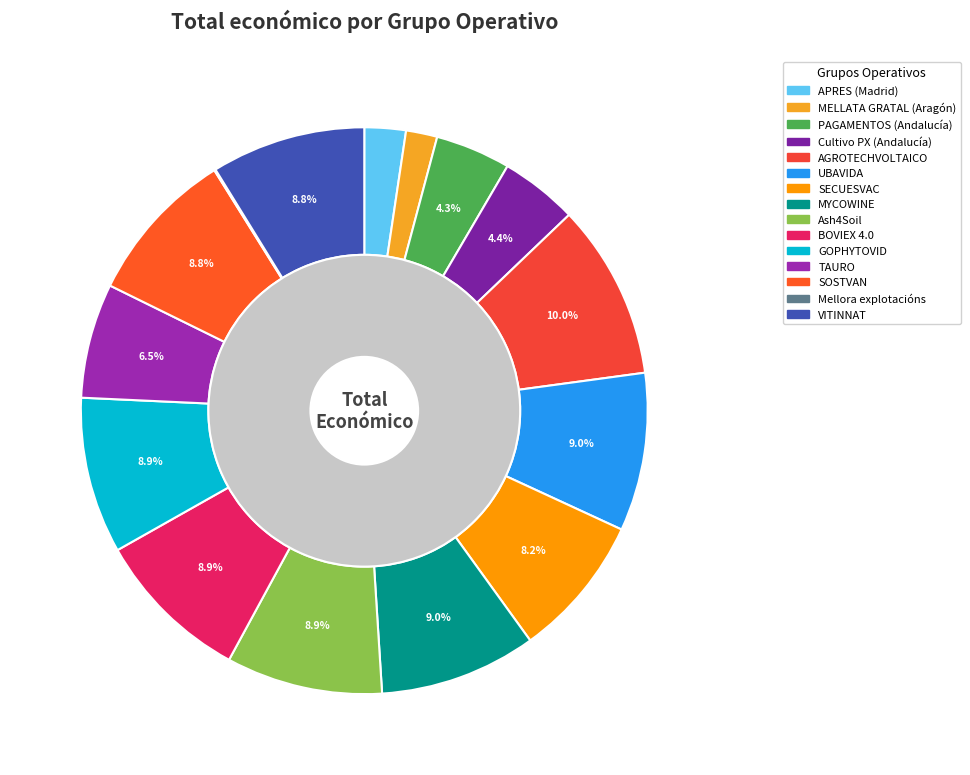

Which slice is the smallest?

Mellora explotacións